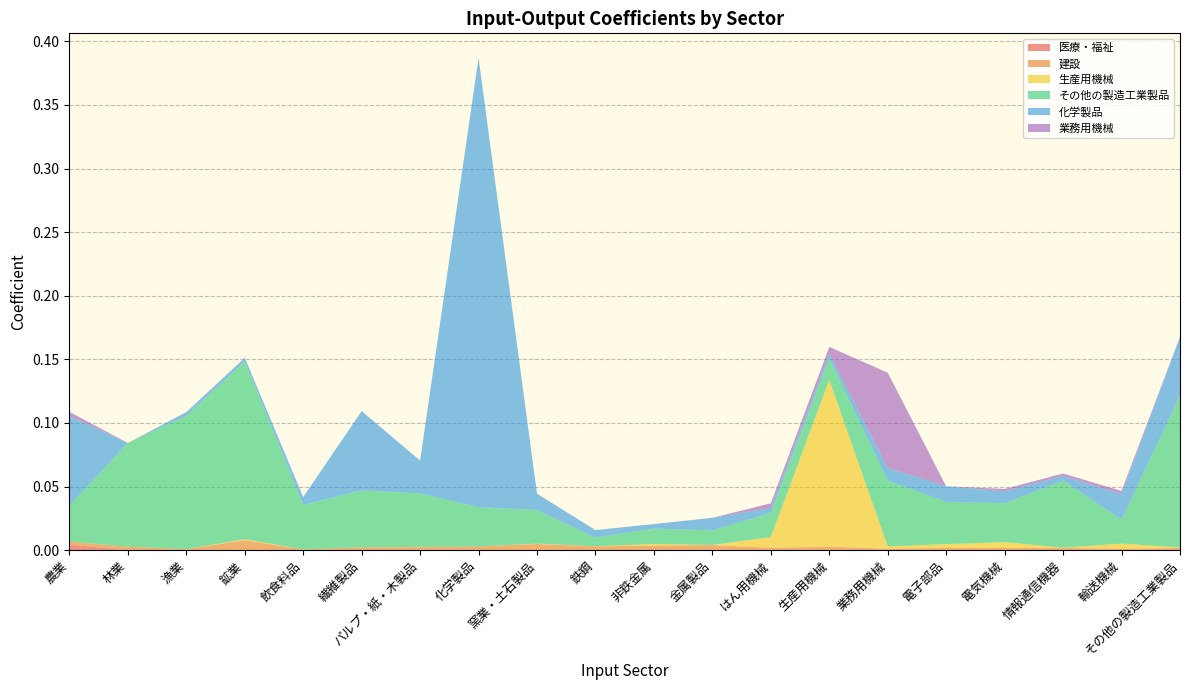

Reading left to right, what are all the values shown in this chart?

医療・福祉: 0.0	0.0	0.0	0.0	0.0	0.0	0.0	0.0	0.0	0.0	0.0	0.0	0.0	0.0	0.0	0.0	0.0	0.0	0.0	0.0
建設: 0.0	0.0	0.0	0.0	0.0	0.0	0.0	0.0	0.0	0.0	0.0	0.0	0.0	0.0	0.0	0.0	0.0	0.0	0.0	0.0
生産用機械: 0.0	0.0	0.0	0.0	0.0	0.0	0.0	0.0	0.0	0.0	0.0	0.0	0.0	0.1	0.0	0.0	0.0	0.0	0.0	0.0
その他の製造工業製品: 0.0	0.1	0.1	0.1	0.0	0.0	0.0	0.0	0.0	0.0	0.0	0.0	0.0	0.0	0.1	0.0	0.0	0.1	0.0	0.1
化学製品: 0.1	0.0	0.0	0.0	0.0	0.1	0.0	0.4	0.0	0.0	0.0	0.0	0.0	0.0	0.0	0.0	0.0	0.0	0.0	0.0
業務用機械: 0.0	0.0	0.0	0.0	0.0	0.0	0.0	0.0	0.0	0.0	0.0	0.0	0.0	0.0	0.1	0.0	0.0	0.0	0.0	0.0